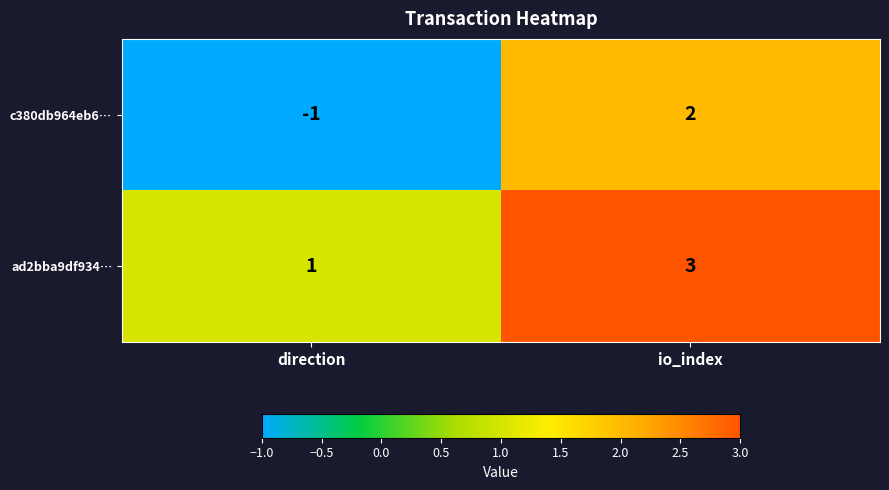

Which series has the largest total across all categories?

ad2bba9df934…